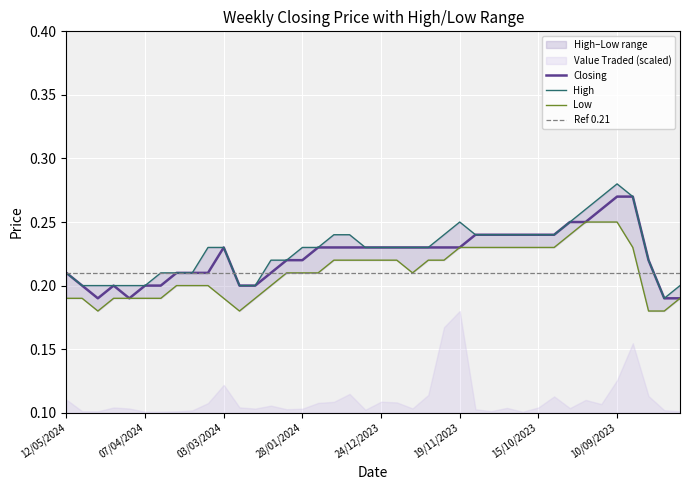

What is the sum of all Closing values?

8.9